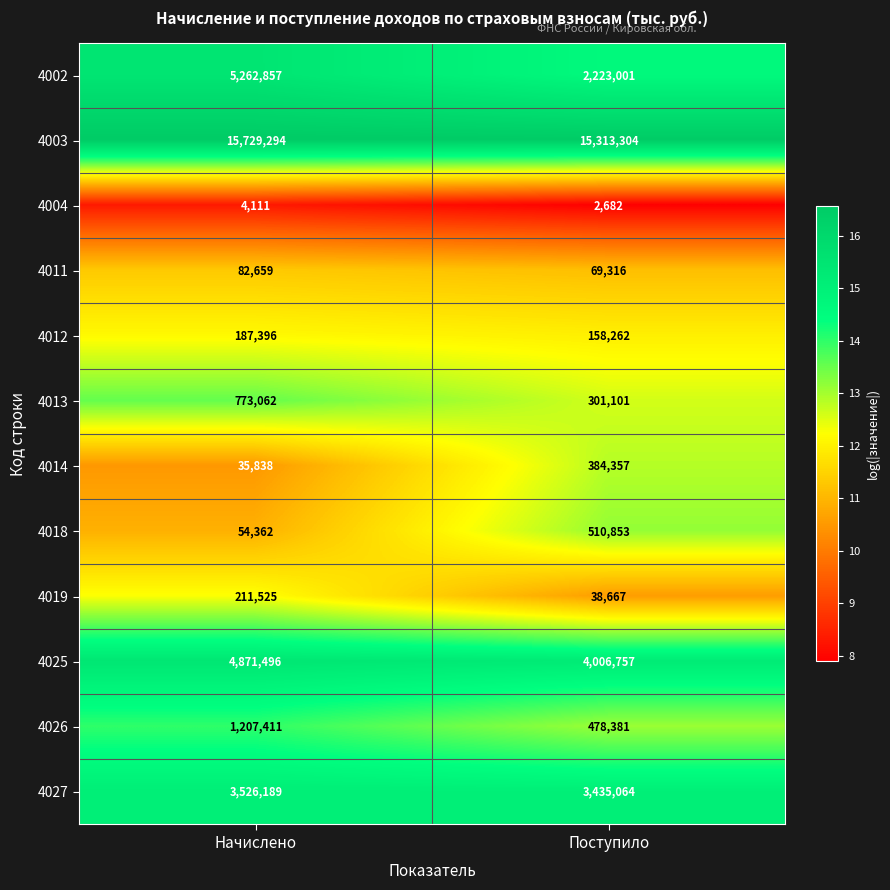

Reading left to right, list all the values displayed in this chart.

4002: 5262857	2223001
4003: 15729294	15313304
4004: 4111	2682
4011: 82659	69316
4012: 187396	158262
4013: 773062	301101
4014: 35838	384357
4018: 54362	510853
4019: 211525	38667
4025: 4871496	4006757
4026: 1207411	478381
4027: 3526189	3435064